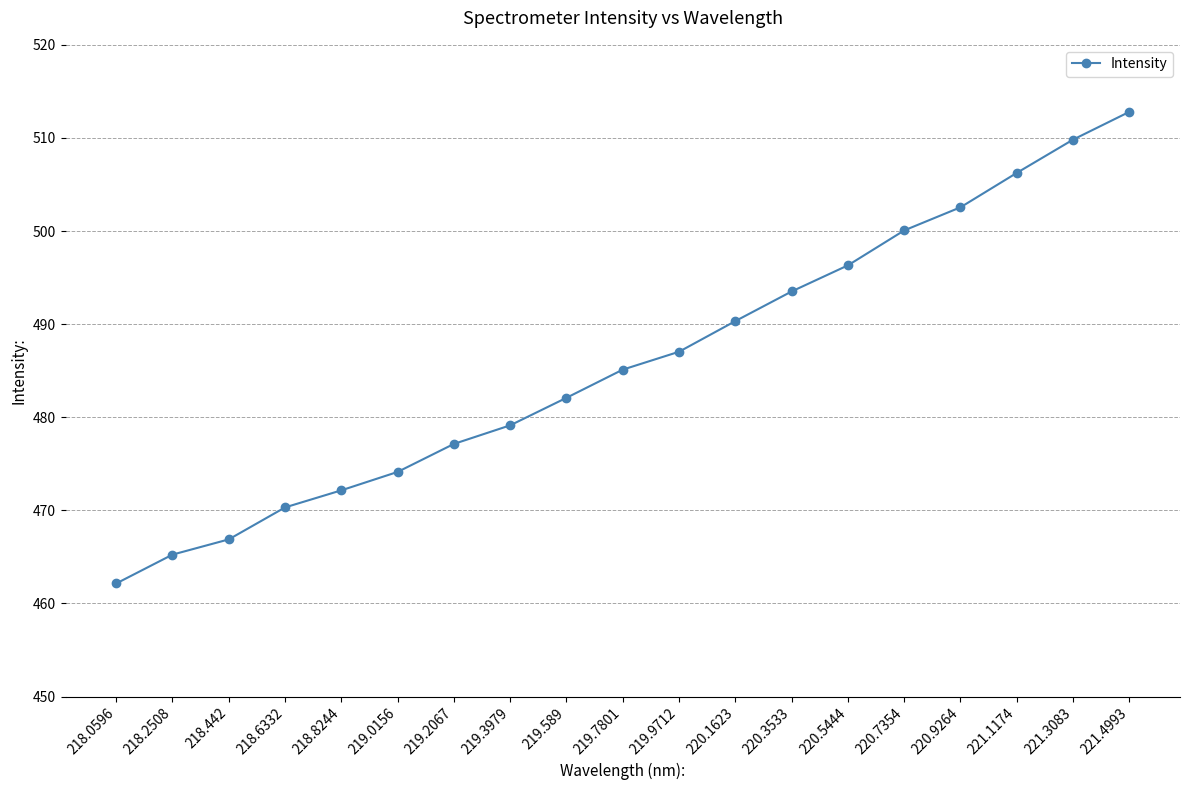

Is this an area chart (filled region under the line)?

No